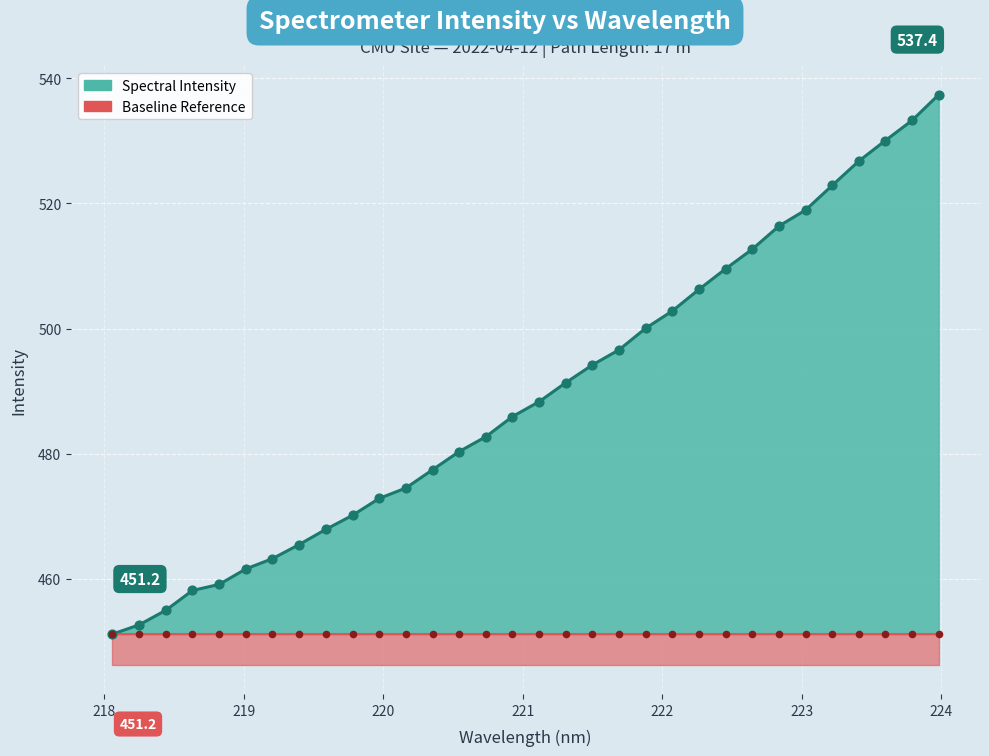

Approximately how many times larger is the value at 223.408 compared to 218.2508?

1.2